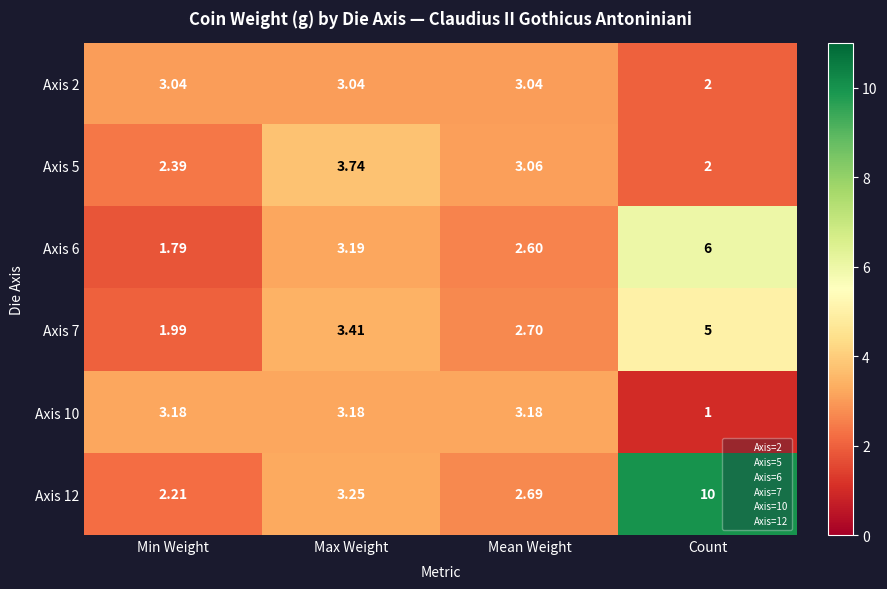

Which series has the widest spread of values?

Axis 12